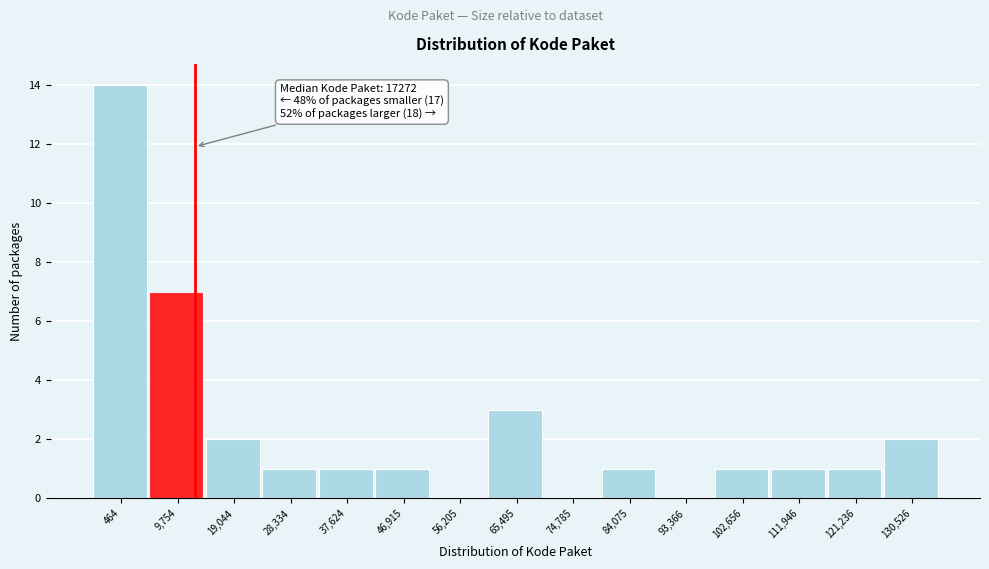

Reading left to right, list all the values displayed in this chart.

464=14	9,754=7	19,044=2	28,334=1	37,624=1	46,915=1	56,205=0	65,495=3	74,785=0	84,075=1	93,366=0	102,656=1	111,946=1	121,236=1	130,526=2